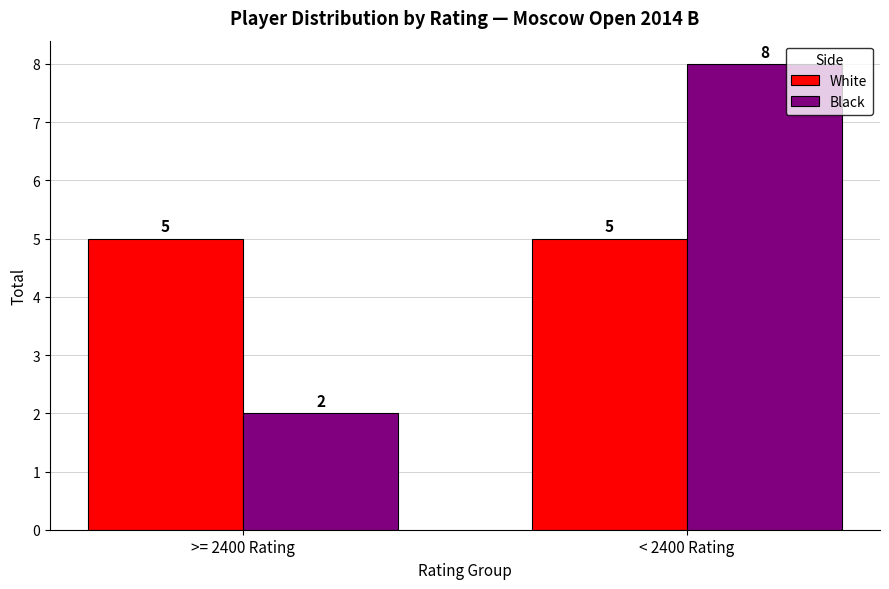

How many groups of bars are there?

2